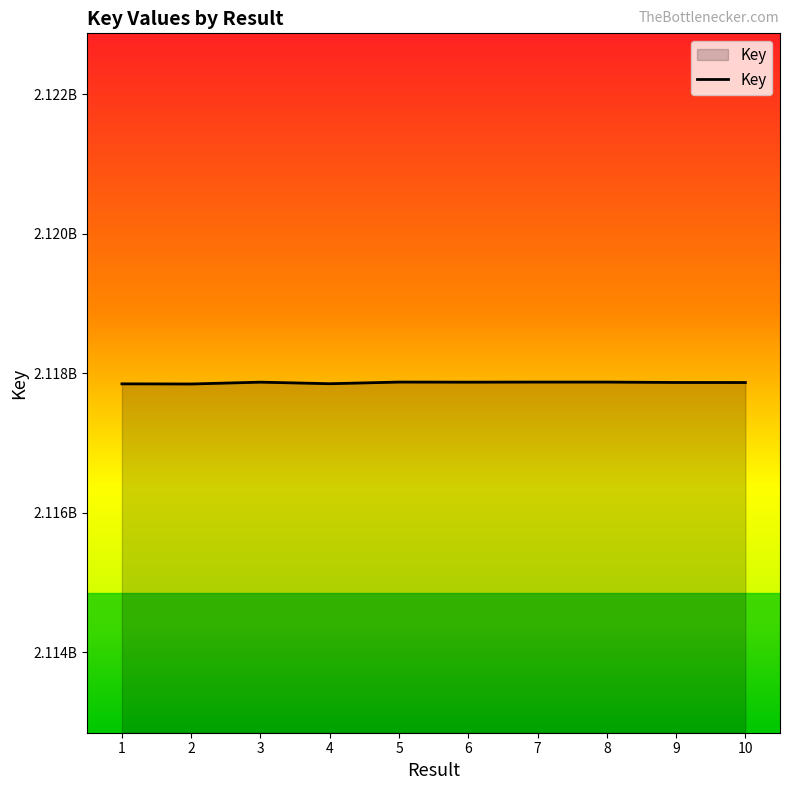

What is the ratio of the value at 9 to the value at 4?

1.0